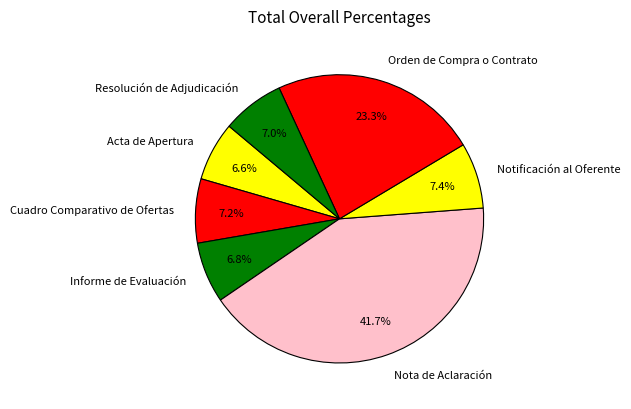

Count the number of slices in the pie.

7